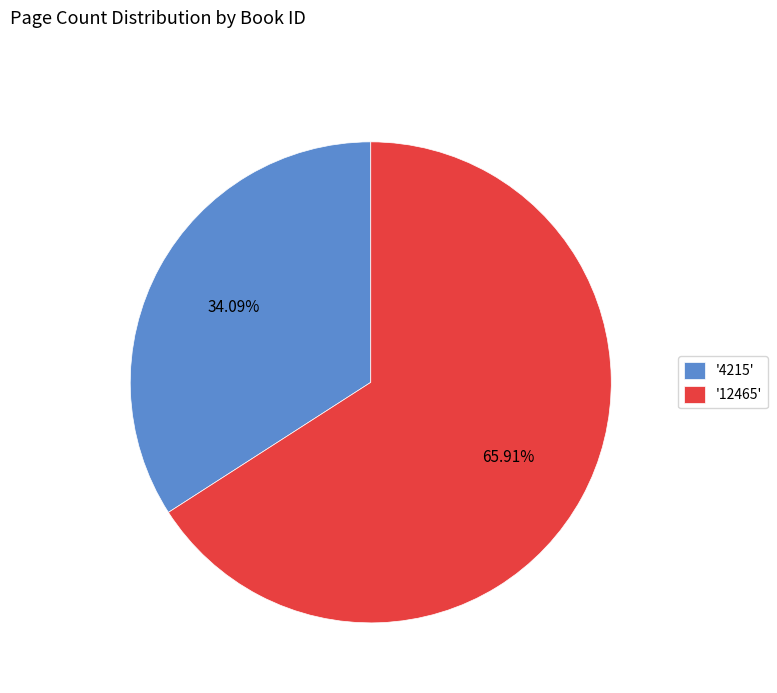

Does '12465' account for over 50% of the chart?

Yes